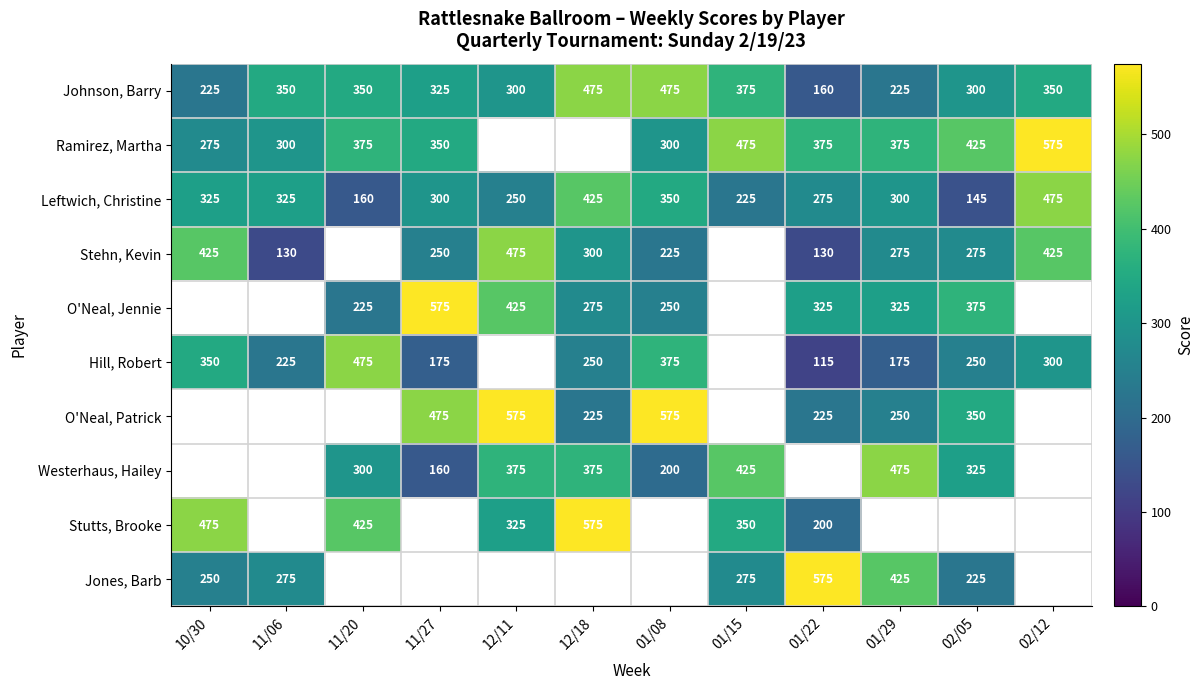

What is the spread (max minus min) of values at 10/30?

250.0